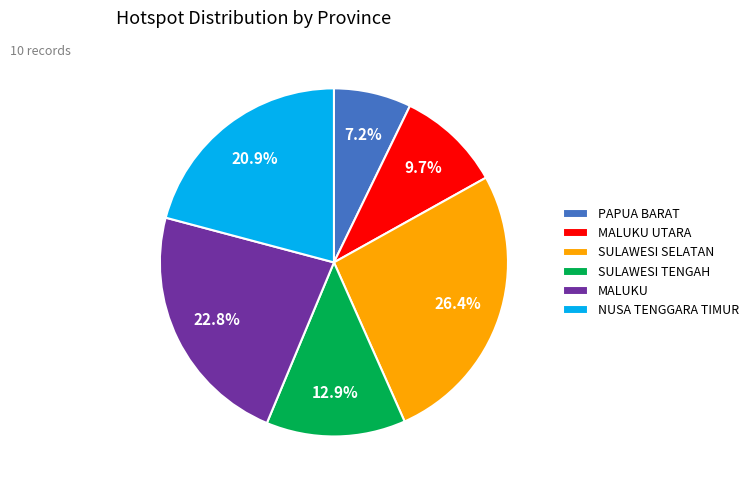

Between MALUKU UTARA and PAPUA BARAT, which is larger?

MALUKU UTARA